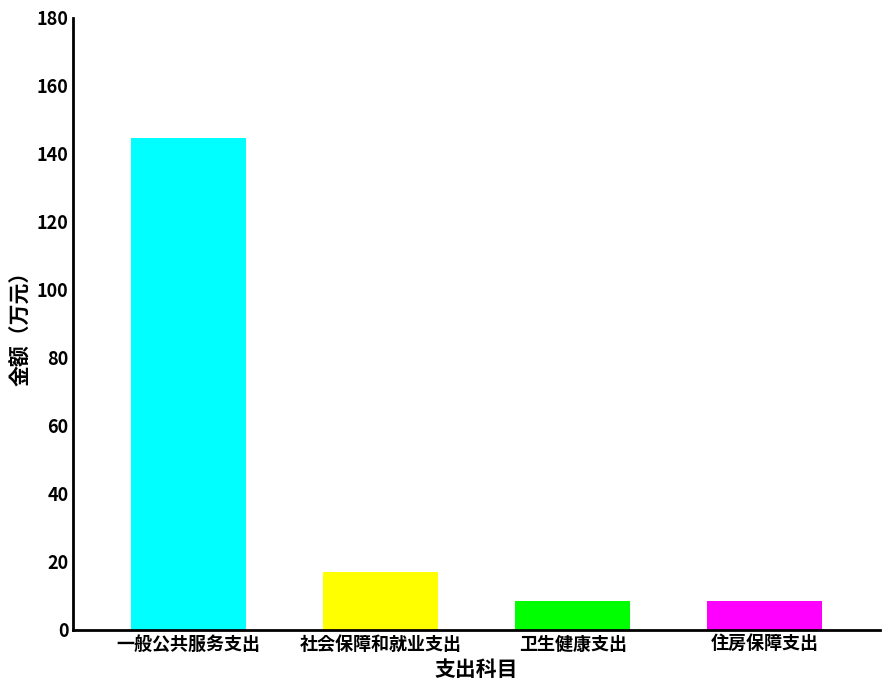

What is the label of the 1st bar from the right?

住房保障支出